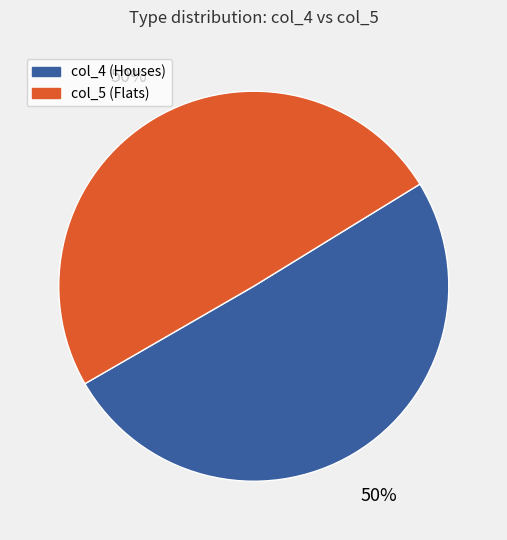

To the nearest percent, what is the average slice percentage?

50%